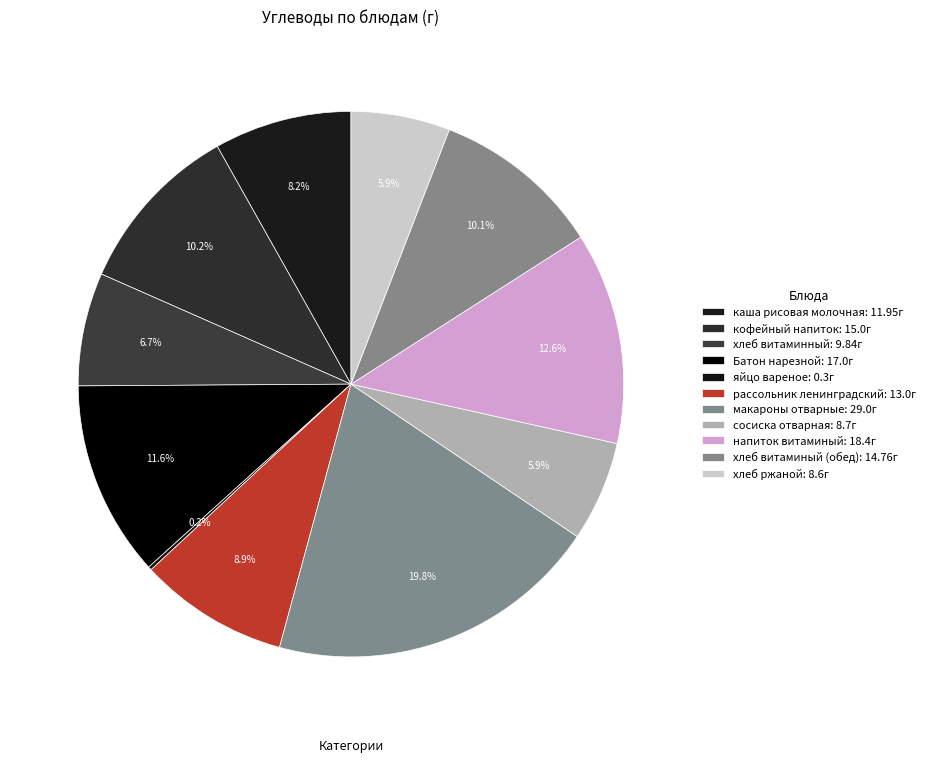

The хлеб витаминый (обед) slice represents 10% of the pie. True or false?

True